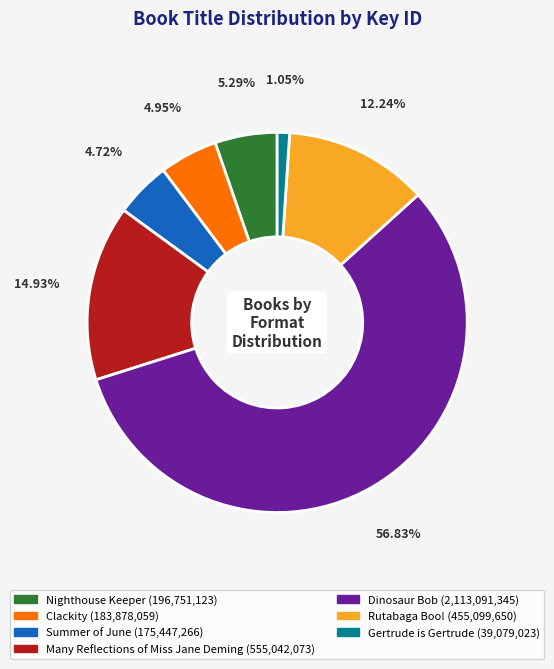

Which has a higher value, Rutabaga Boo! or Dinosaur Bob?

Dinosaur Bob